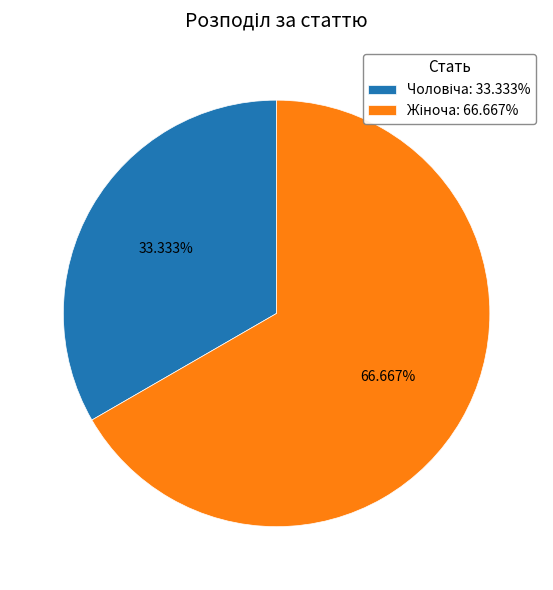

Is there a majority slice in this chart?

Yes